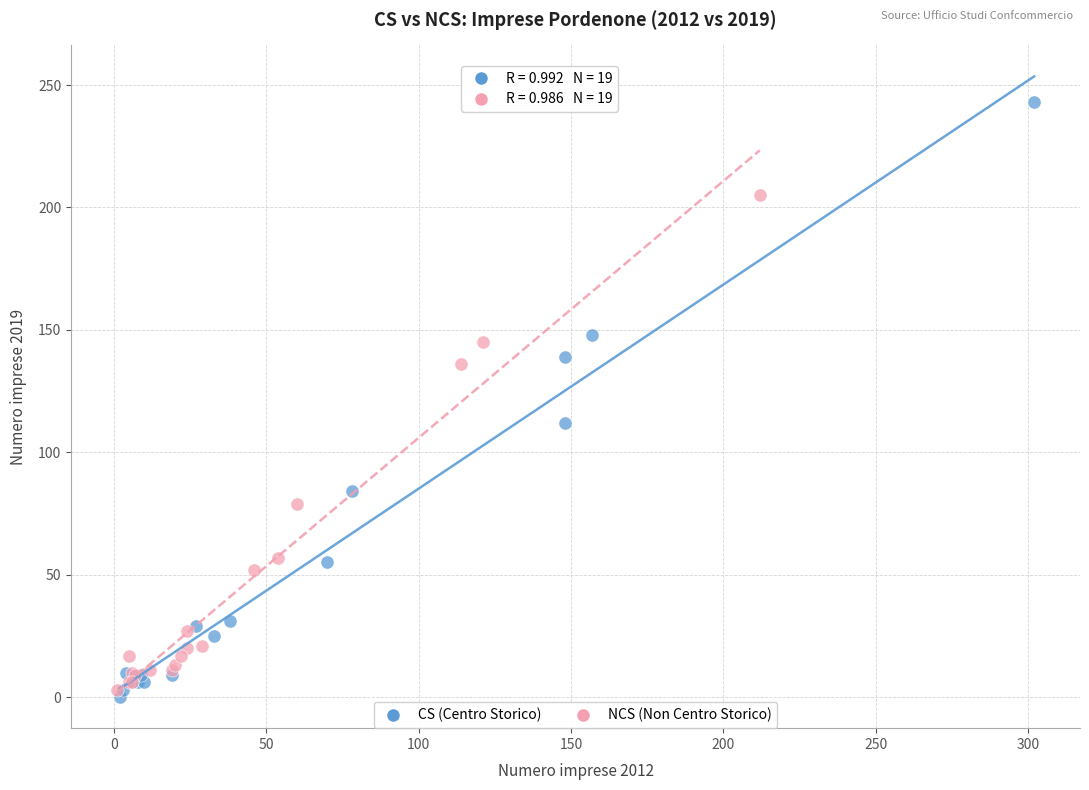

What are all the series names shown in the legend?

CS (Centro Storico), NCS (Non Centro Storico)